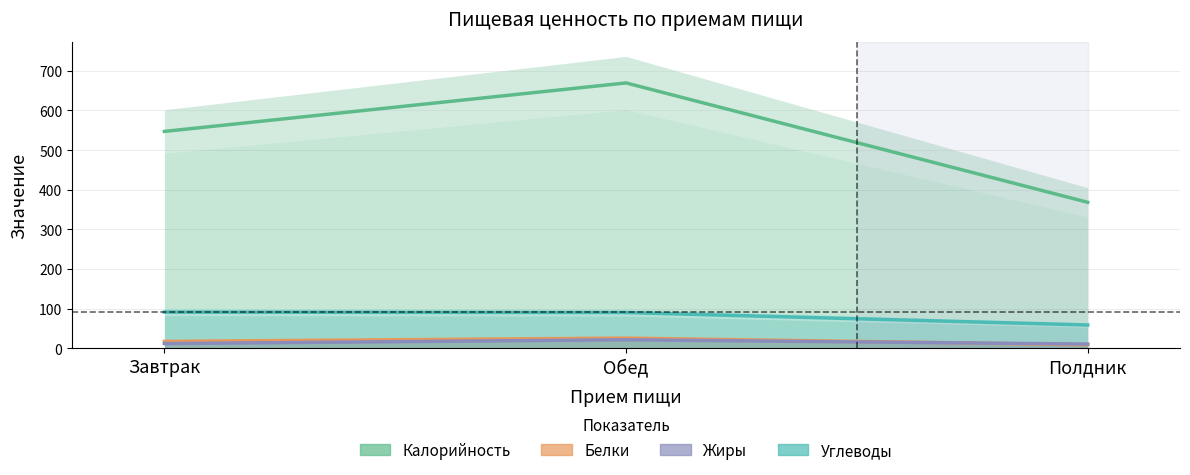

Is the value of Углеводы at Завтрак greater than the value of Калорийность at Полдник?

No